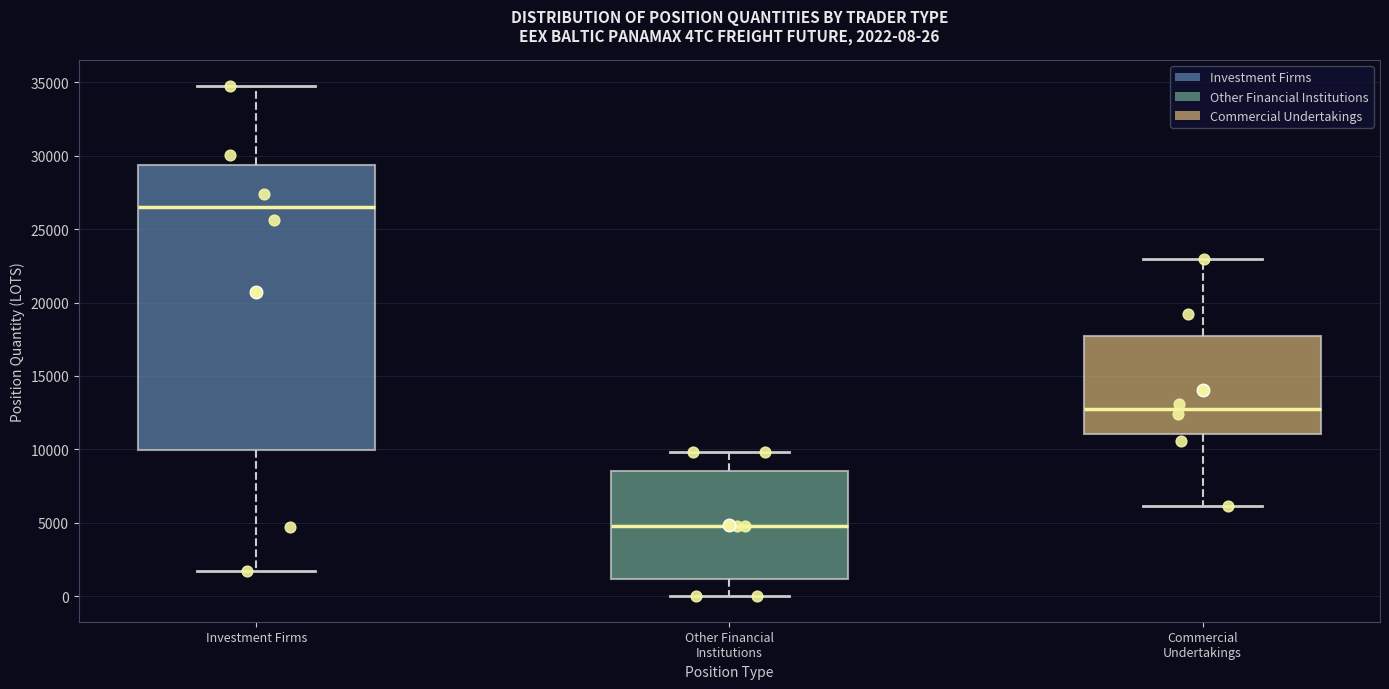

Which box is the tallest, from its lower edge to its upper edge?

Investment Firms